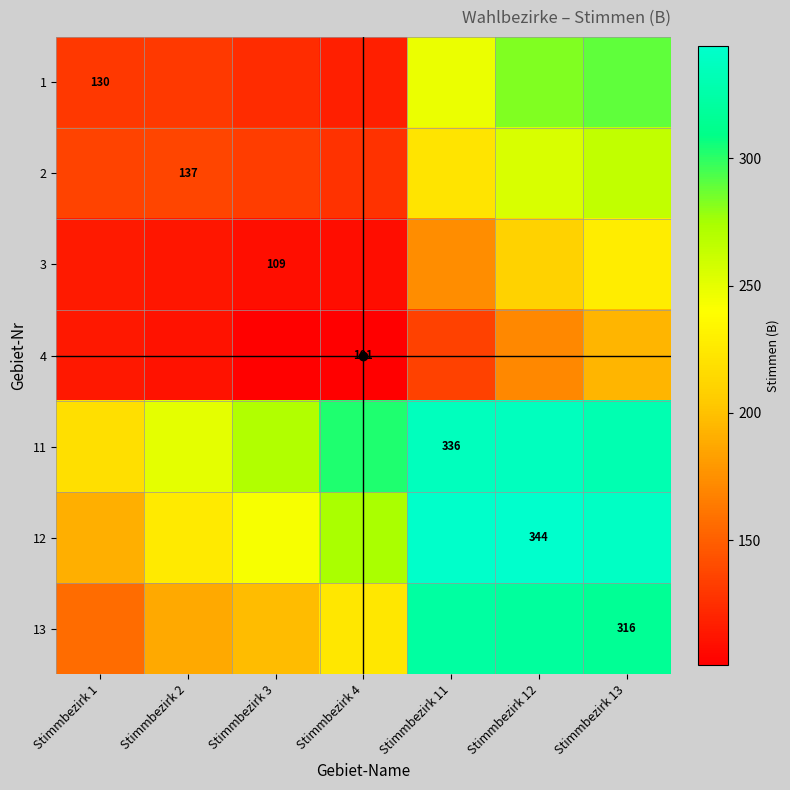

What is the total value across all series at Stimmbezirk 12?

1919.4